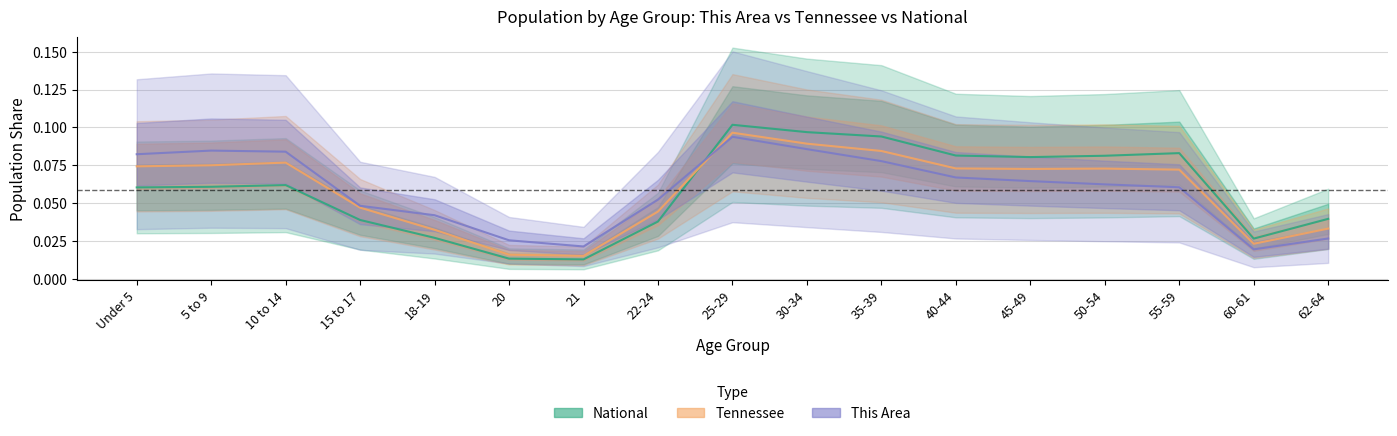

Which series ends up on top after the final intersection of tennessee and national?

national